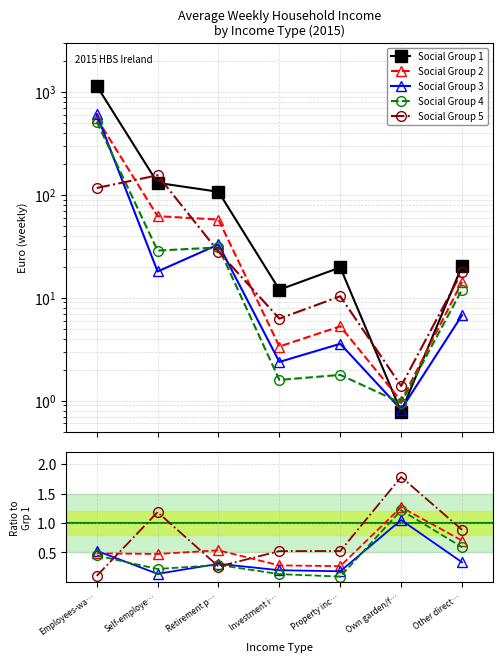

Reading left to right, what are all the values shown in this chart?

Social Group 1: Employees-wa…=1149.4	Self-employe…=130.9	Retirement p…=107.2	Investment i…=12.0	Property inc…=19.7	Own garden/f…=0.8	Other direct…=20.4
Social Group 2: Employees-wa…=0.5	Self-employe…=0.5	Retirement p…=0.5	Investment i…=0.3	Property inc…=0.3	Own garden/f…=1.3	Other direct…=0.7
Social Group 3: Employees-wa…=0.5	Self-employe…=0.1	Retirement p…=0.3	Investment i…=0.2	Property inc…=0.2	Own garden/f…=1.1	Other direct…=0.3
Social Group 4: Employees-wa…=0.4	Self-employe…=0.2	Retirement p…=0.3	Investment i…=0.1	Property inc…=0.1	Own garden/f…=1.2	Other direct…=0.6
Social Group 5: Employees-wa…=0.1	Self-employe…=1.2	Retirement p…=0.3	Investment i…=0.5	Property inc…=0.5	Own garden/f…=1.8	Other direct…=0.9